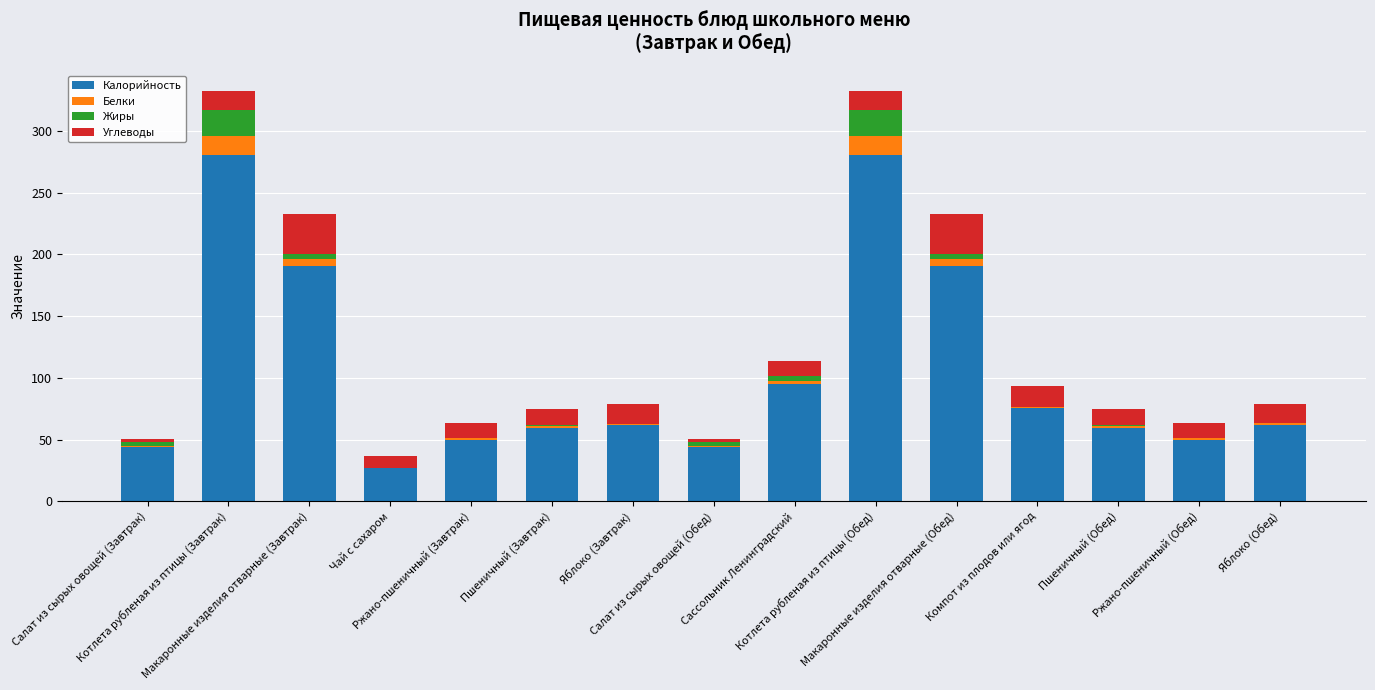

Where is Углеводы nearest to the value 17?

Компот из плодов или ягод